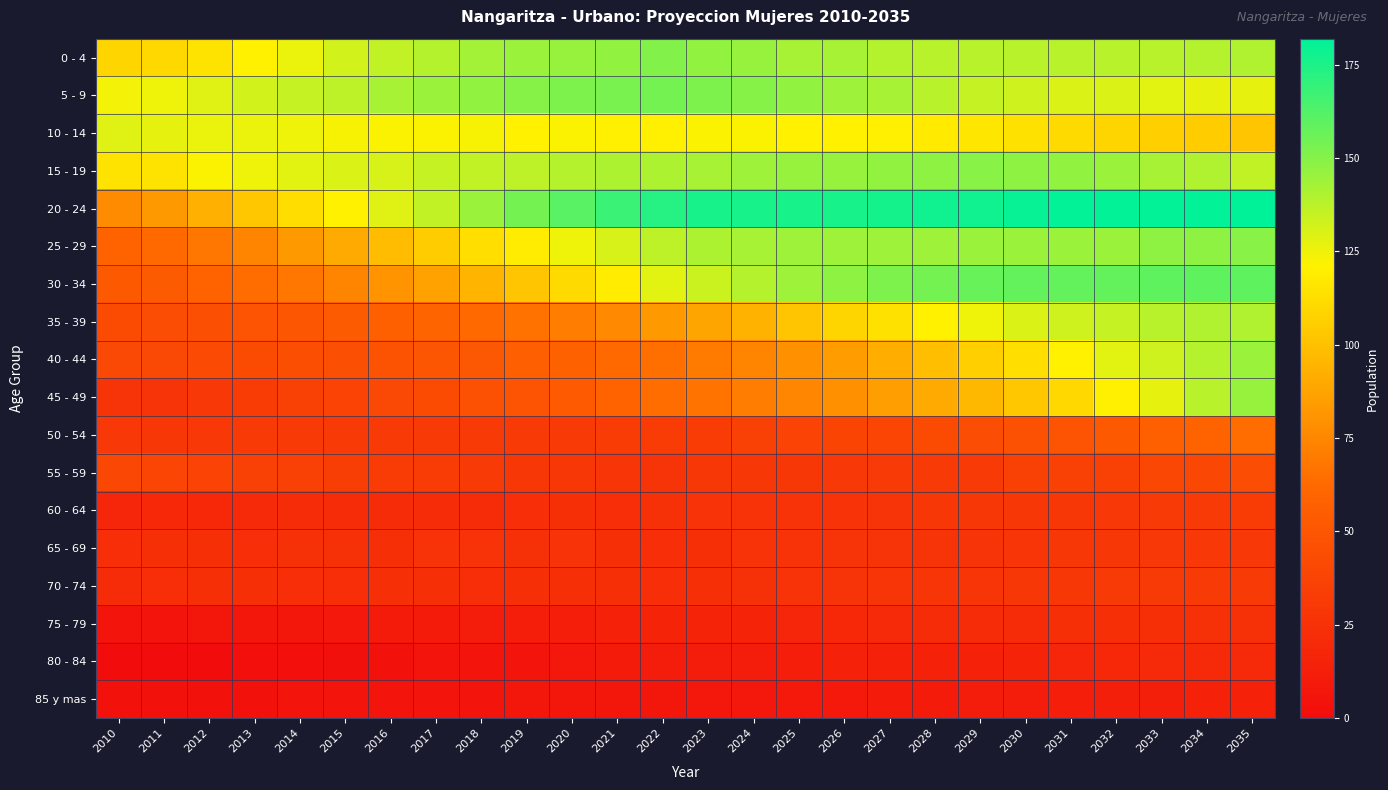

At how many categories does at least one series exceed 127?

25